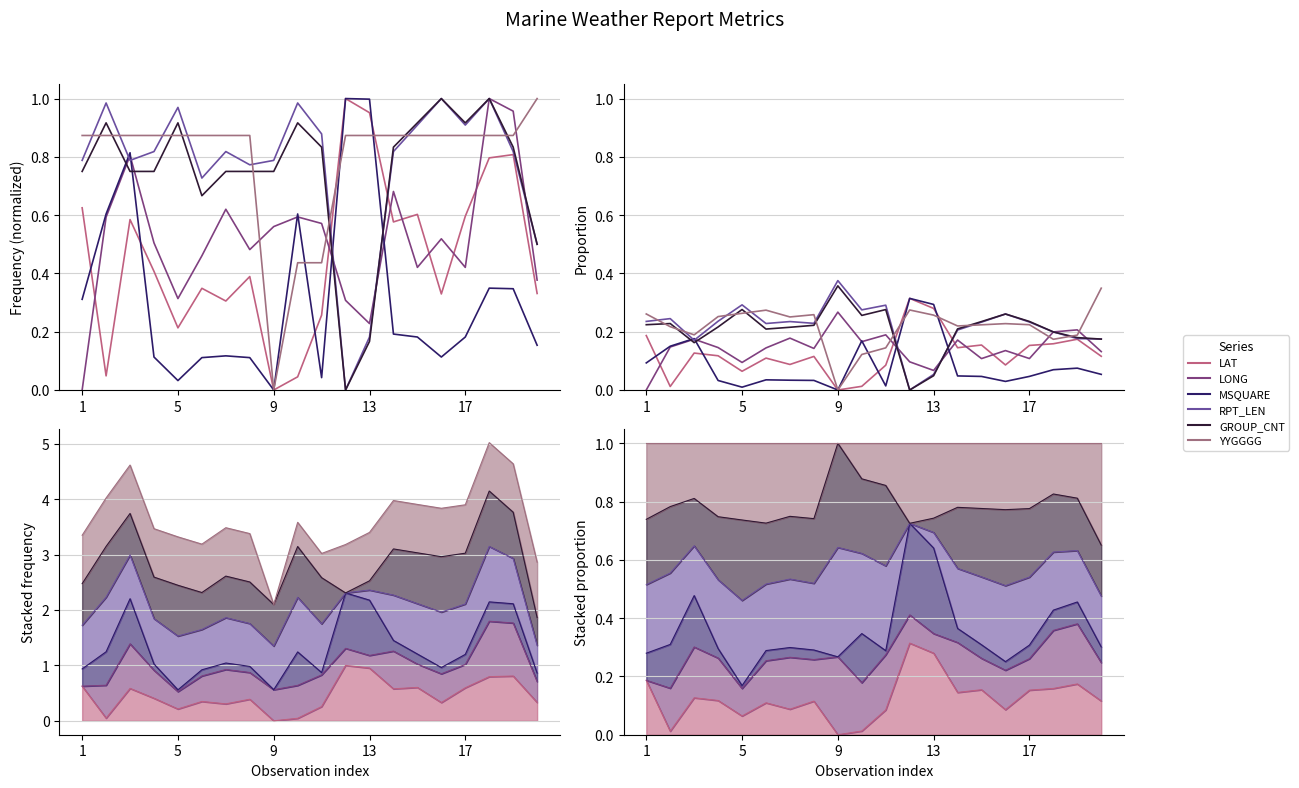

Is the value of LONG at 9 greater than the value of GROUP_CNT at 17?

No